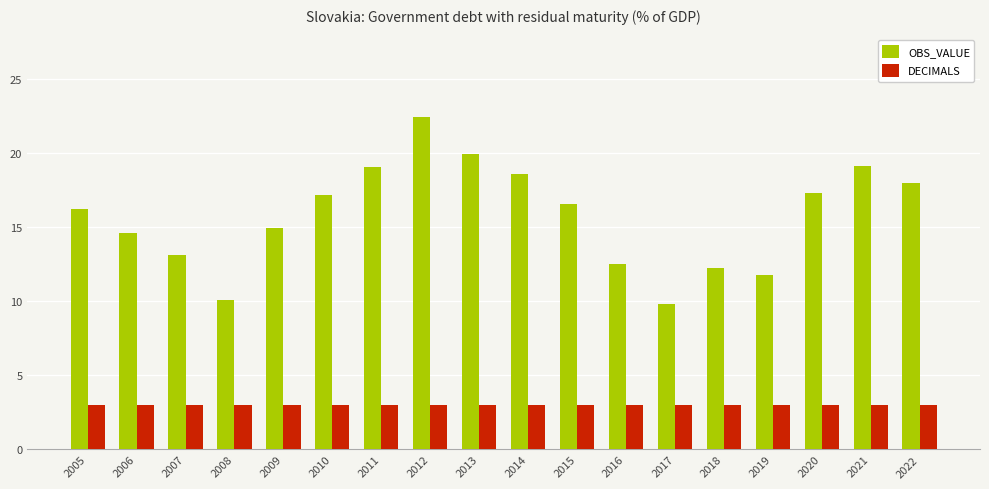

Is it true that DECIMALS equals 0.7 at 2019?

False